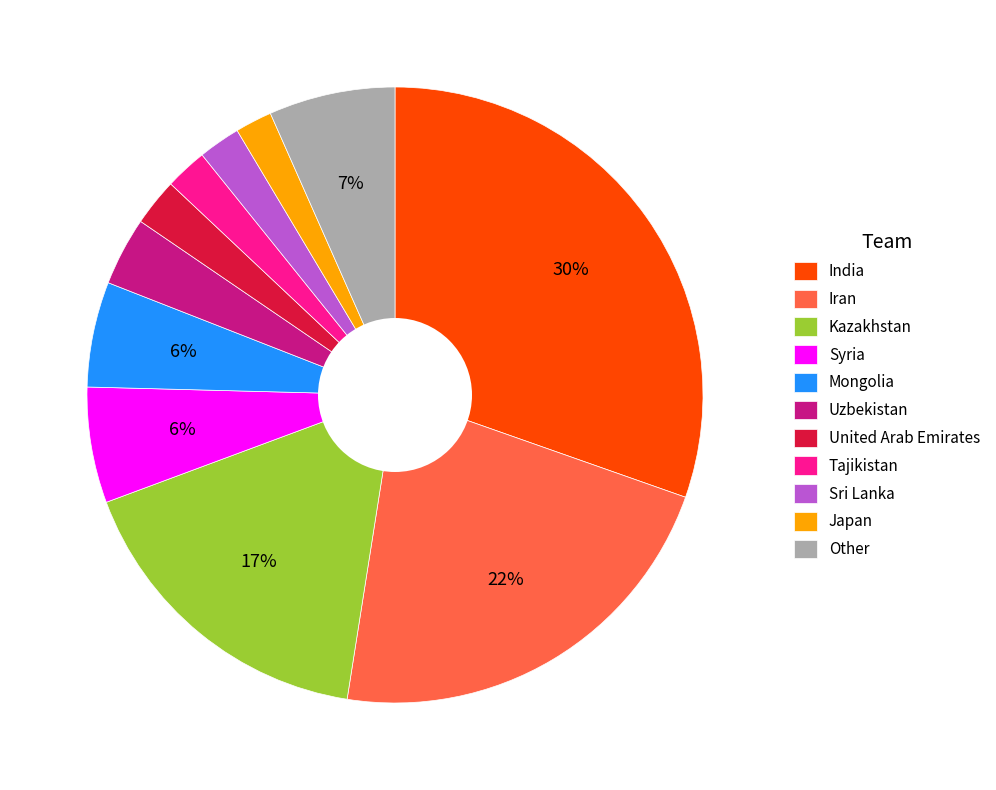

Is there a majority slice in this chart?

No